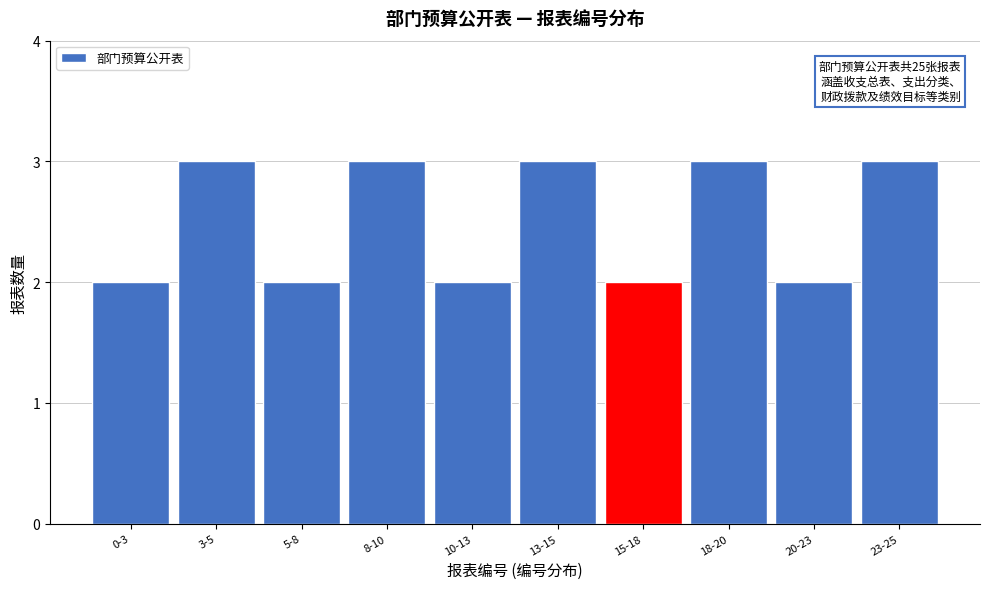

Reading left to right, list all the values displayed in this chart.

0-3=2	3-5=3	5-8=2	8-10=3	10-13=2	13-15=3	15-18=2	18-20=3	20-23=2	23-25=3